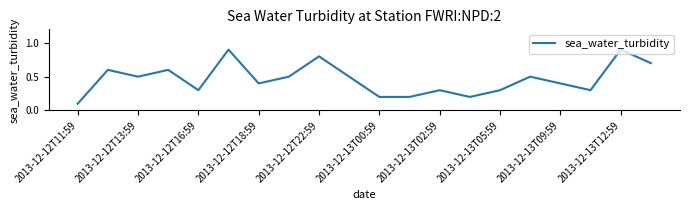

How many lines are shown in the chart?

1